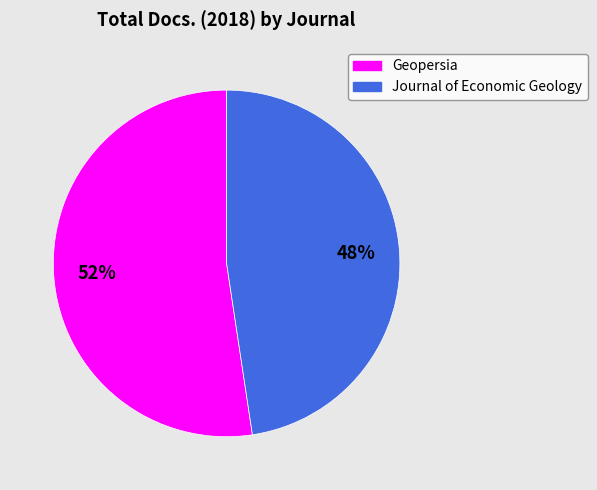

Is the sum of Journal of Economic Geology and Geopersia greater than half?

Yes